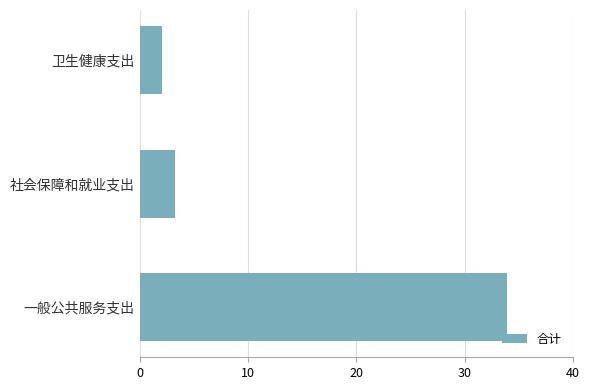

Is it true that the value at 一般公共服务支出 is 12.0?

False